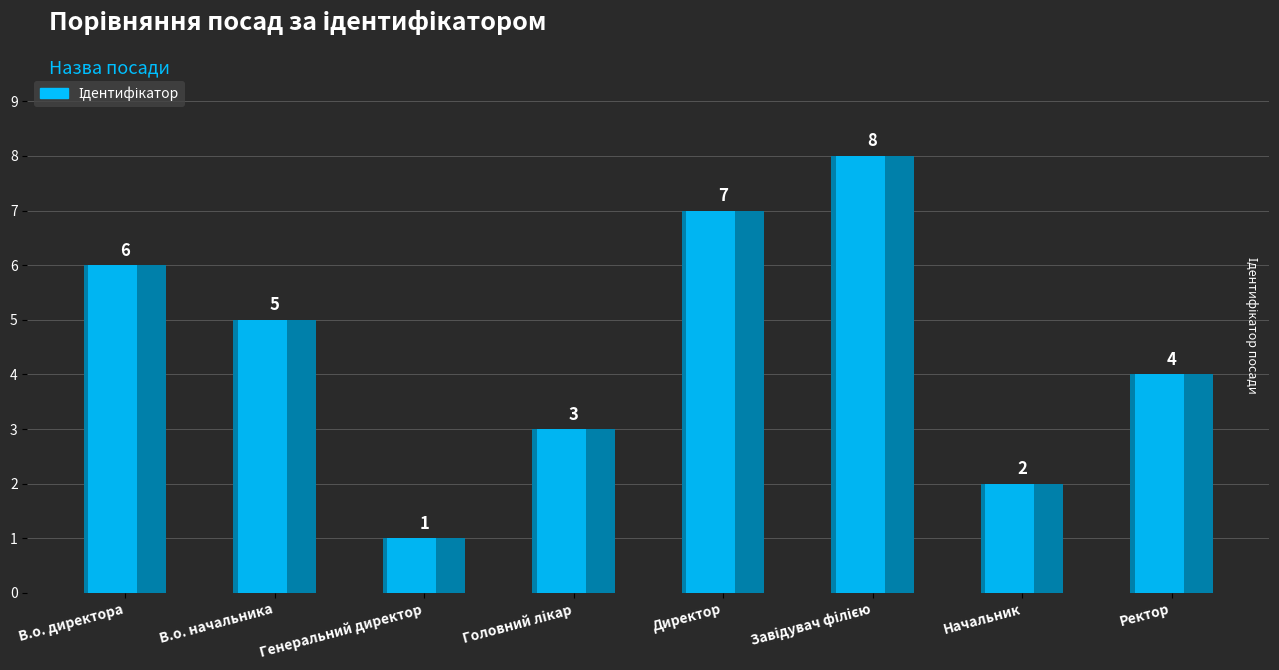

Where is the data nearest to the value 4?

Ректор